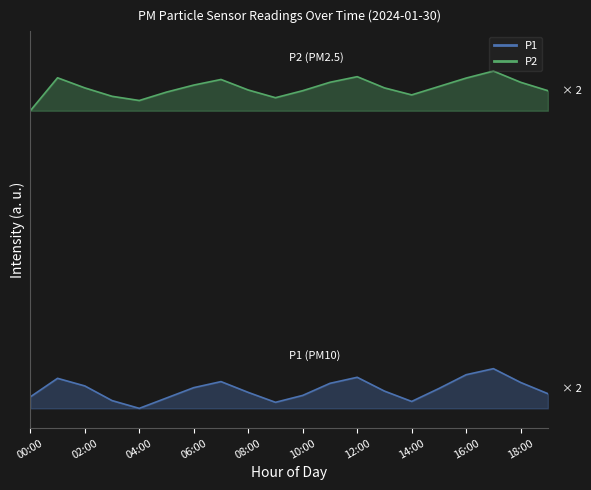

True or false: P2 line and P1 line intersect in this chart.

False